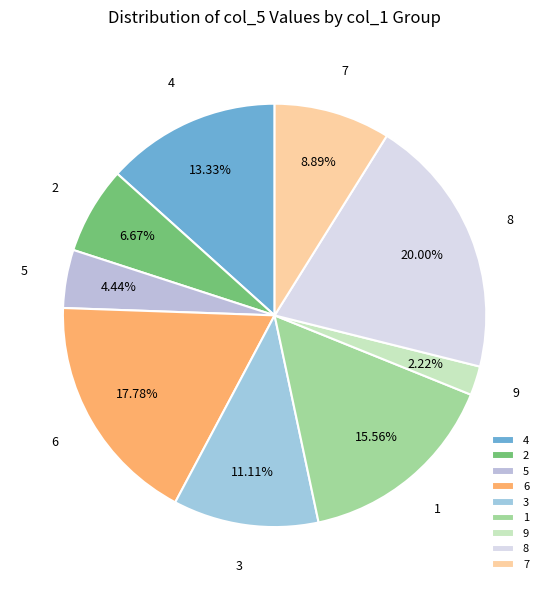

Between 1 and 9, which is larger?

1